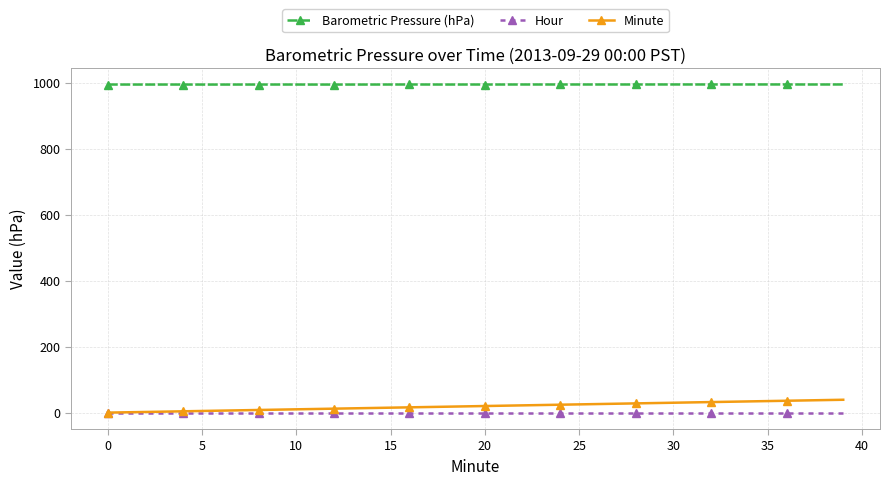

What is the difference between the maximum and minimum values in the Minute series?

39.0